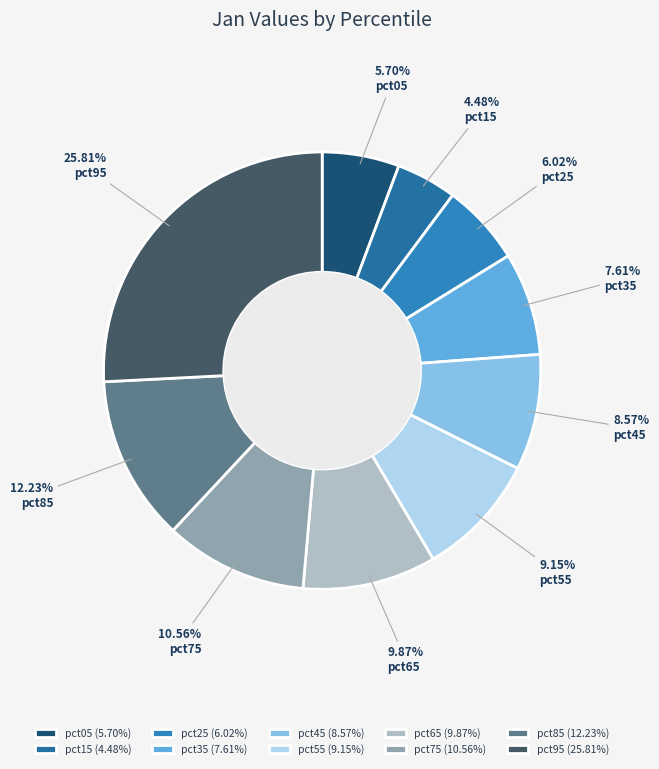

Count the number of slices in the pie.

10